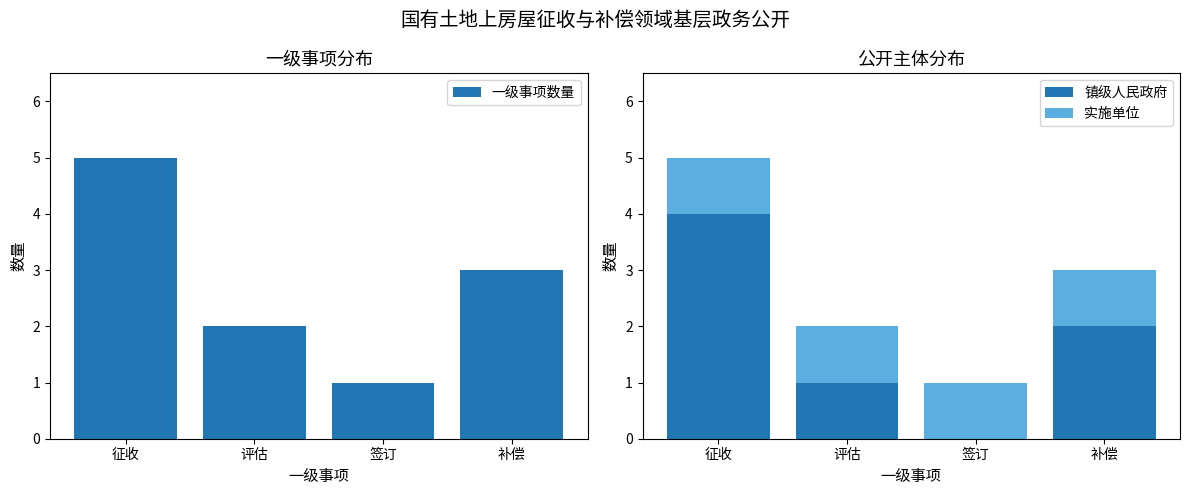

Where is 一级事项数量 nearest to the value 3?

补偿